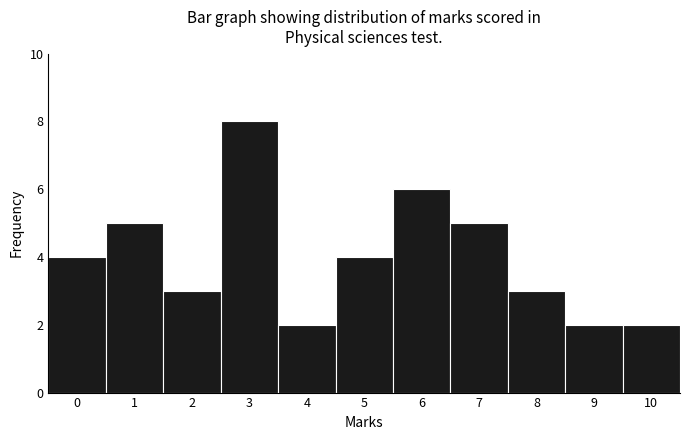

Reading left to right, list every bar in this chart as the range it spans on the x-axis followed by its height. The values are not printed on the chart, so give them approximately, as read against the axis.

-0.5 to 0.5: 4
0.5 to 1.5: 5
1.5 to 2.5: 3
2.5 to 3.5: 8
3.5 to 4.5: 2
4.5 to 5.5: 4
5.5 to 6.5: 6
6.5 to 7.5: 5
7.5 to 8.5: 3
8.5 to 9.5: 2
9.5 to 10.5: 2